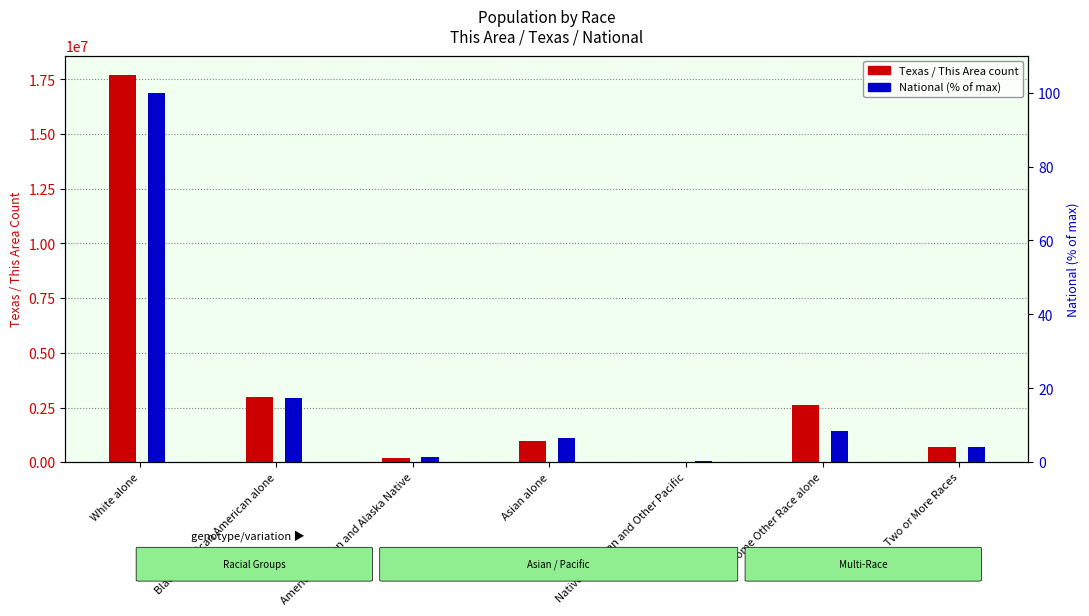

What is the difference between the Texas count values at Two or More Races and Some Other Race alone?

1949185.0